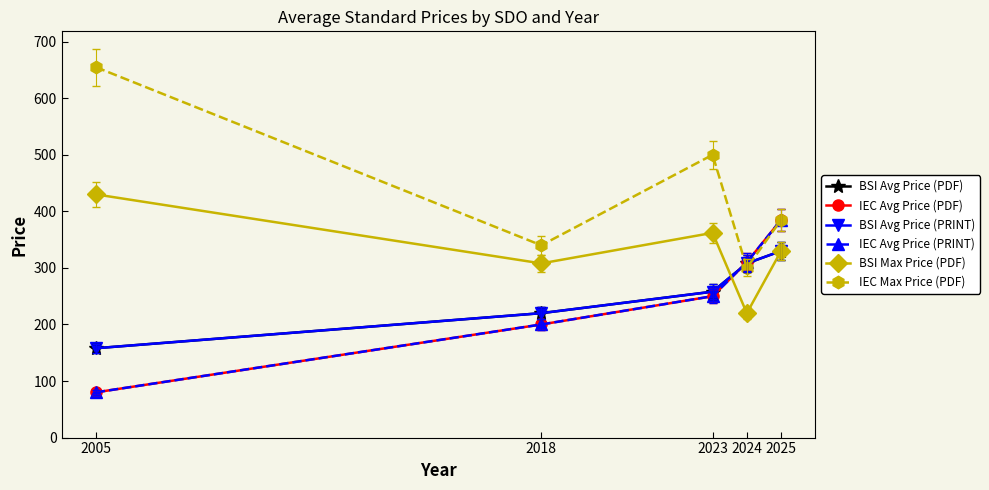

Does the chart have visible grid lines?

No